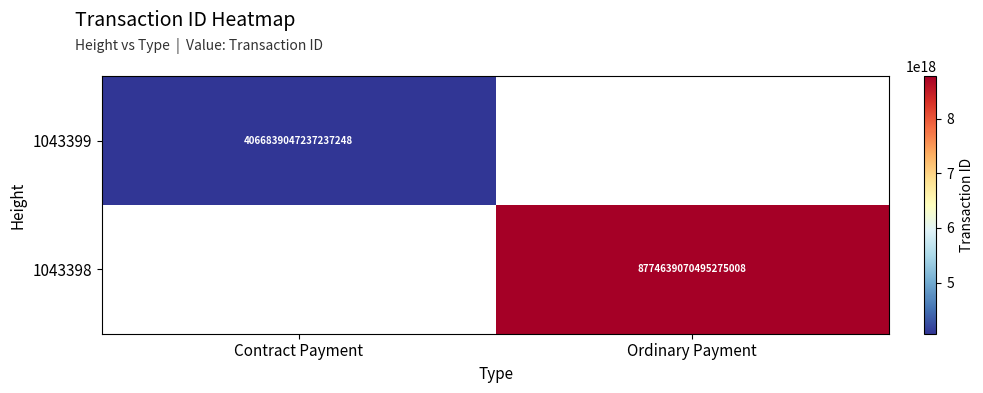

Rank the series by their maximum value, from lowest to highest.

1043399, 1043398